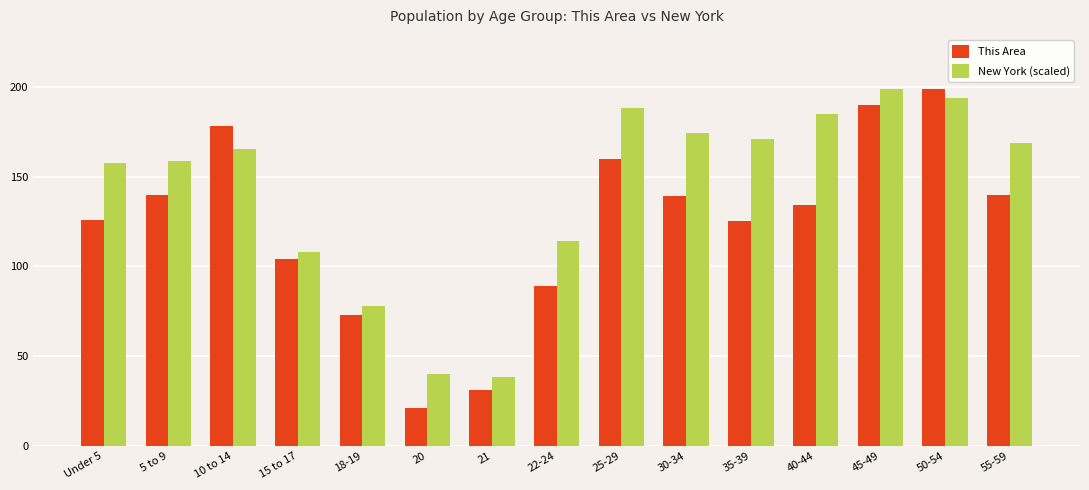

At which label does This Area first exceed 134?

5 to 9